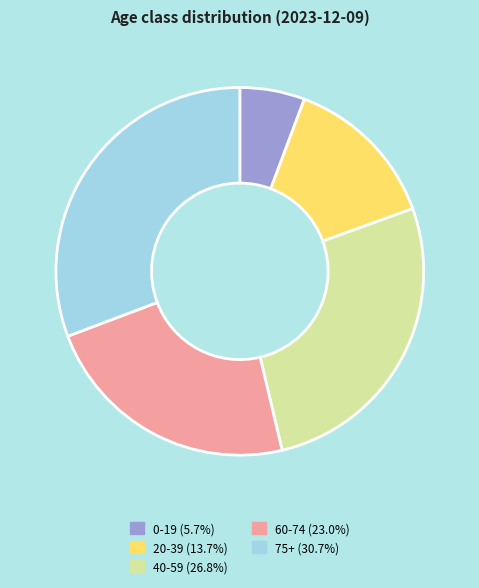

Is there any slice that represents more than half of the pie?

No